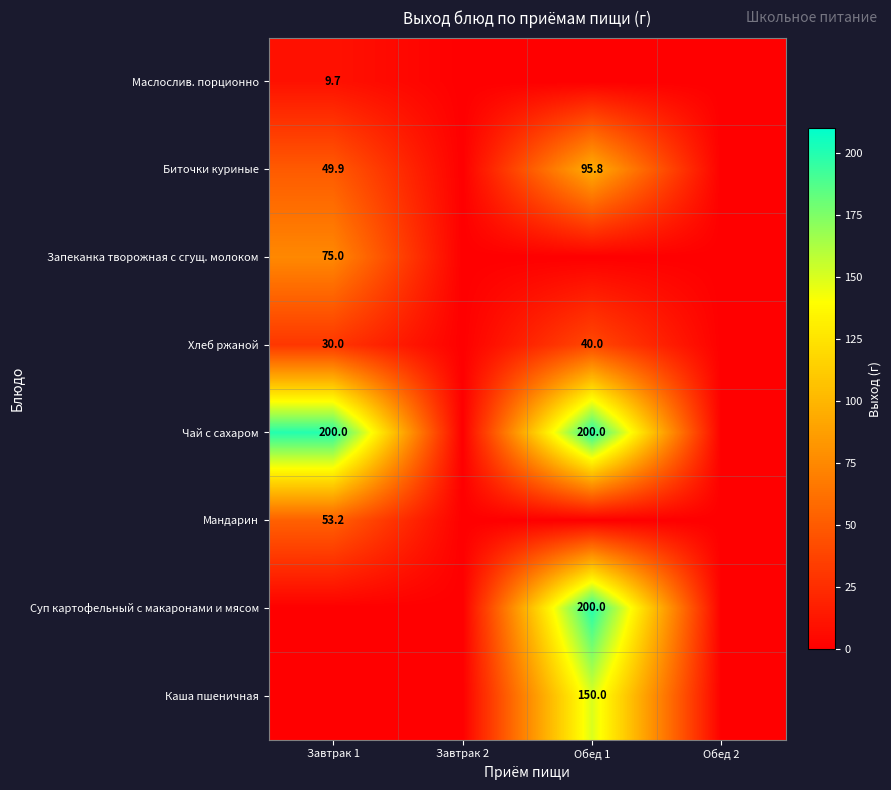

Between Обед 1 and Обед 2, which is larger?

Обед 1